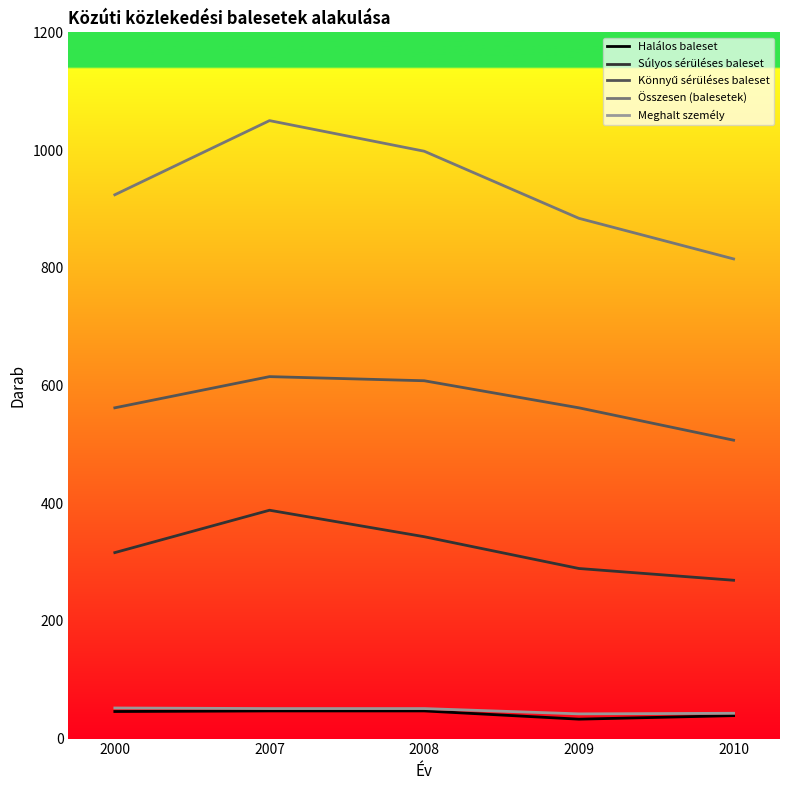

The value of Meghalt személy at 2008 is 51. True or false?

True